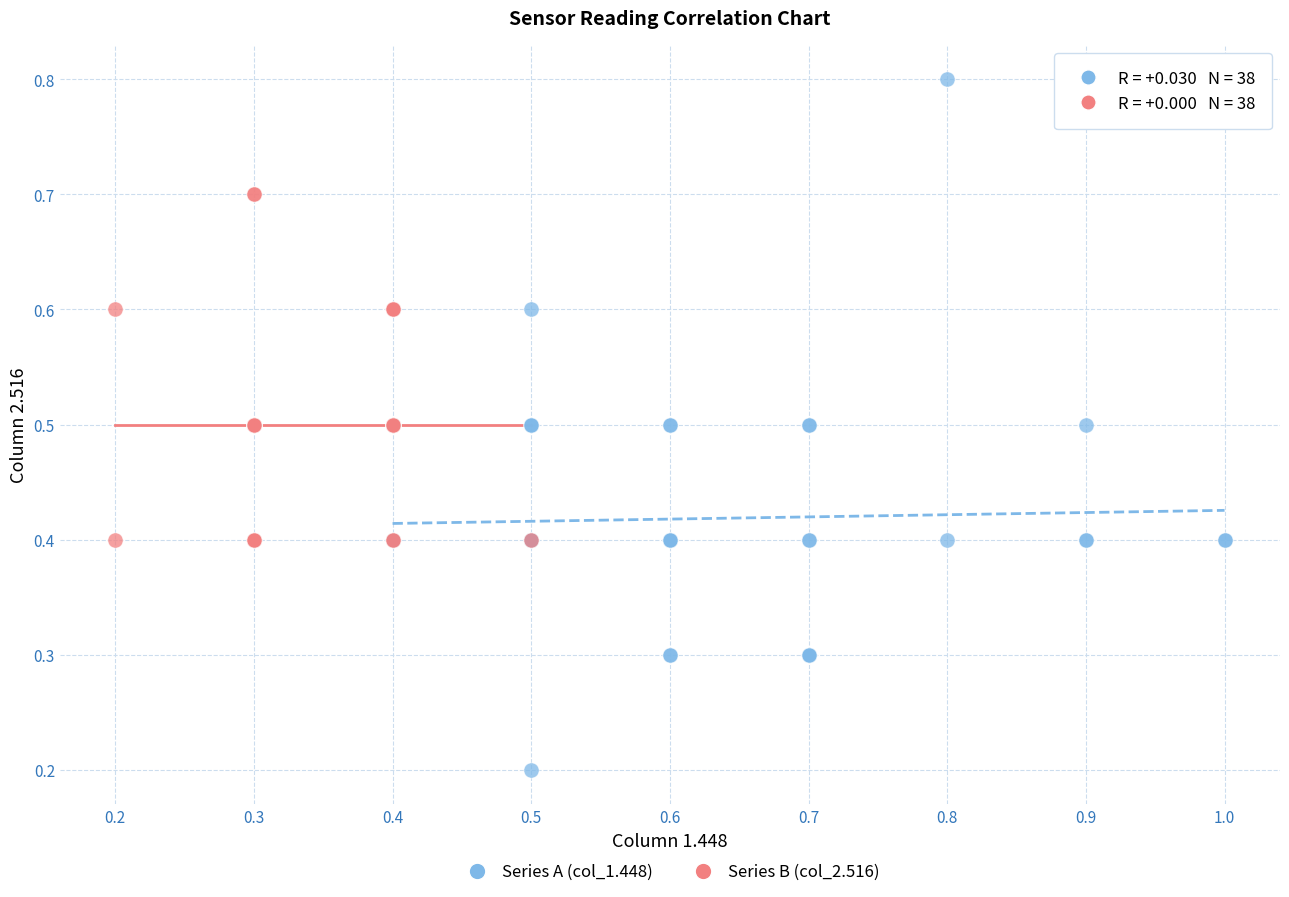

Which series has the widest spread of Y values?

Series A (col_1.448)